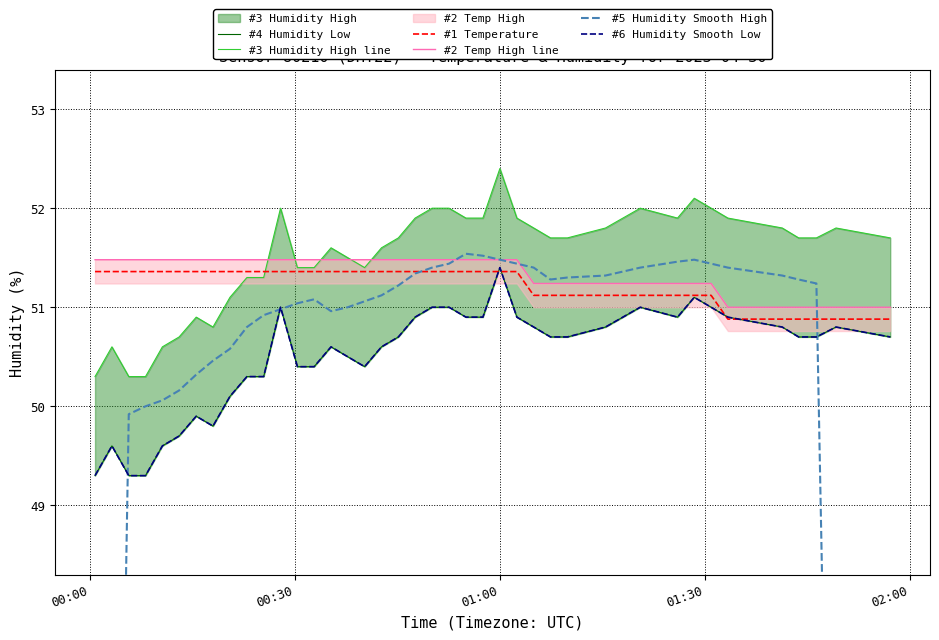

What is the minimum value for #1 Temperature?

50.9